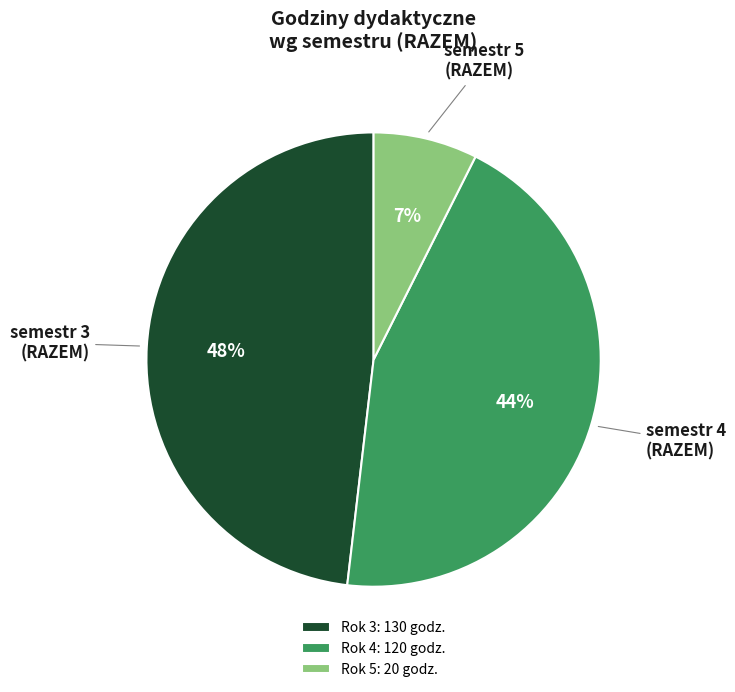

To the nearest percent, what percentage of the pie is Rok 4: 120 godz.?

44%